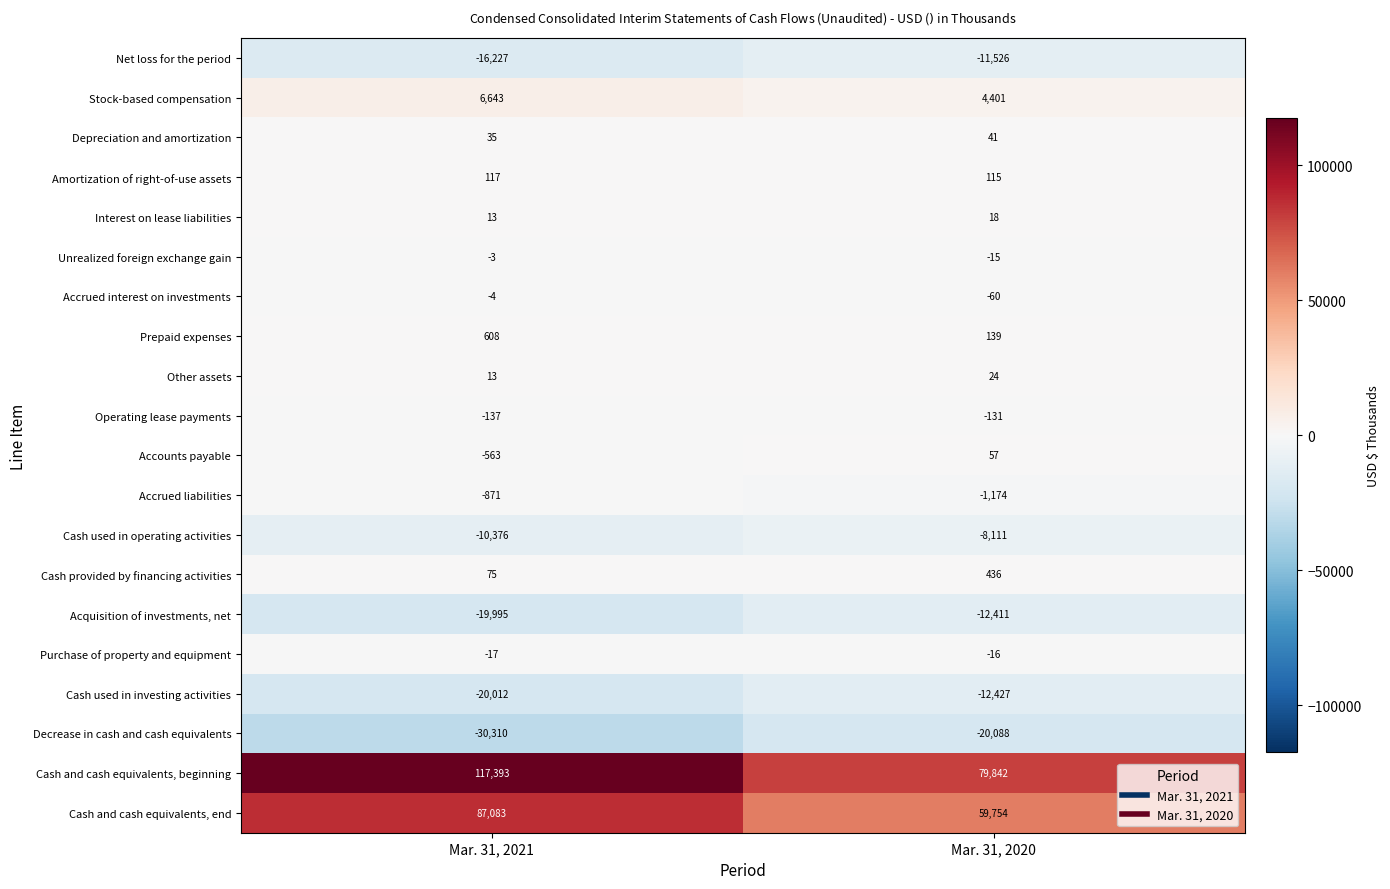

True or false: Other assets has a value of 41 at Mar. 31, 2020.

False